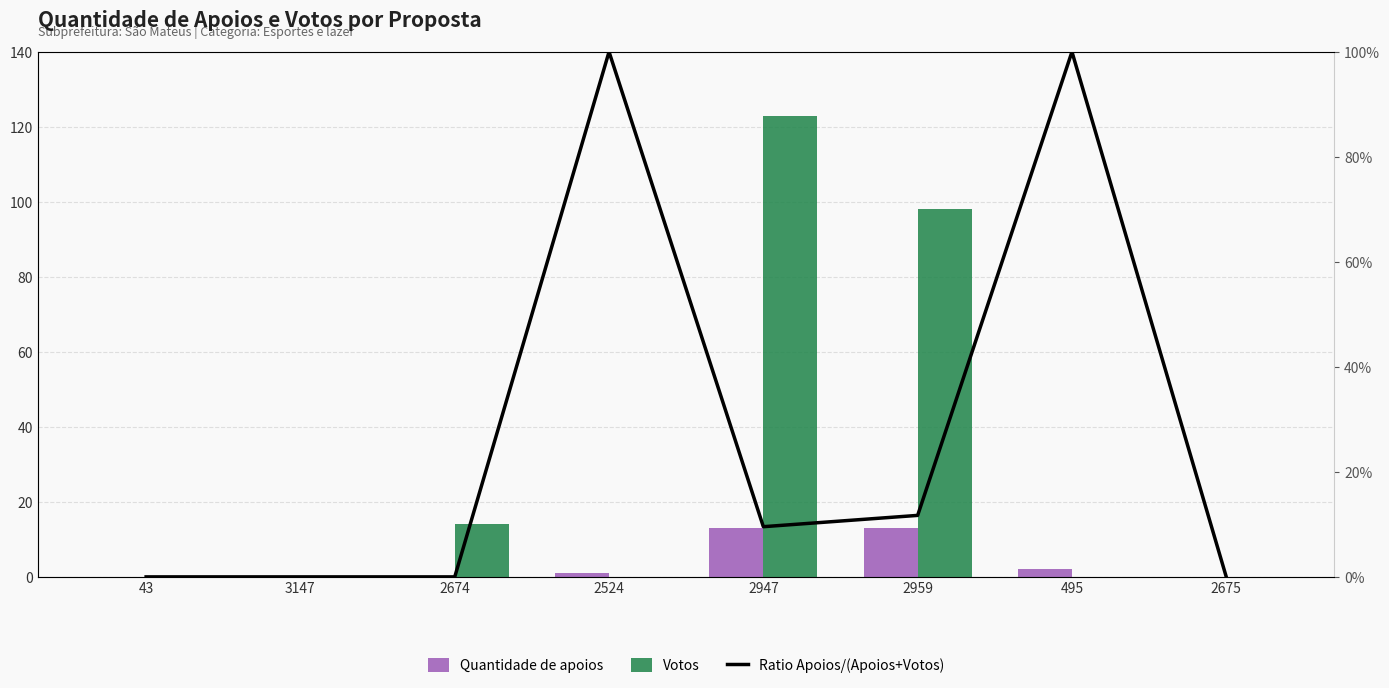

What is the maximum value shown in the chart?

123.0